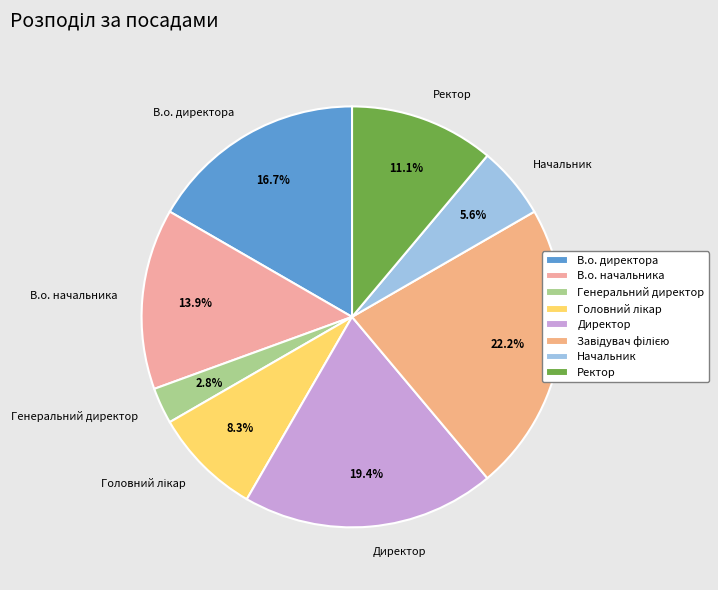

To the nearest percent, what is the average slice percentage?

12%